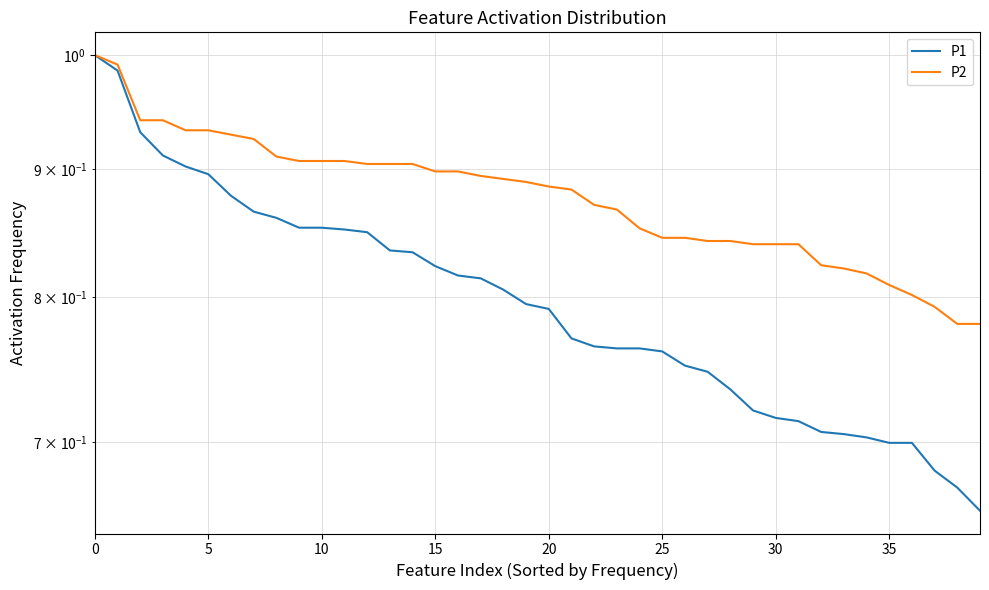

True or false: P1 has more than 0 points higher than both neighbors.

False